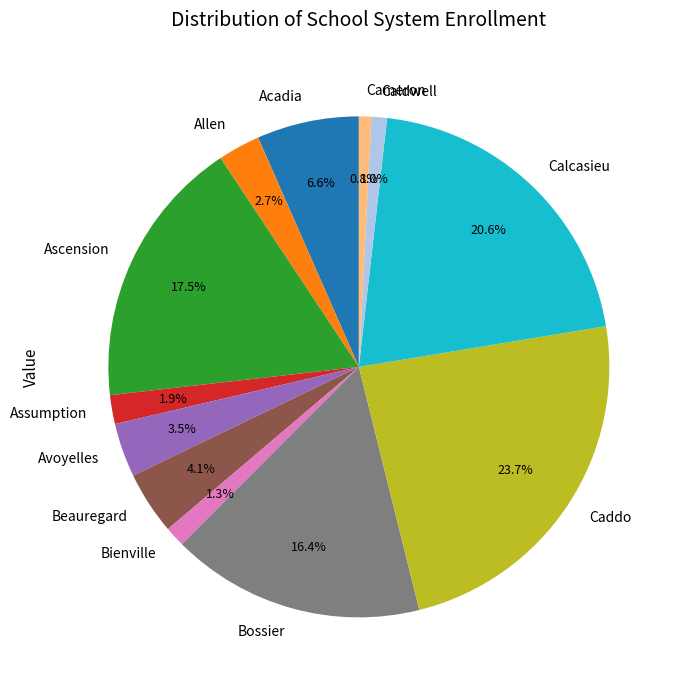

Is Allen the majority of the pie?

No